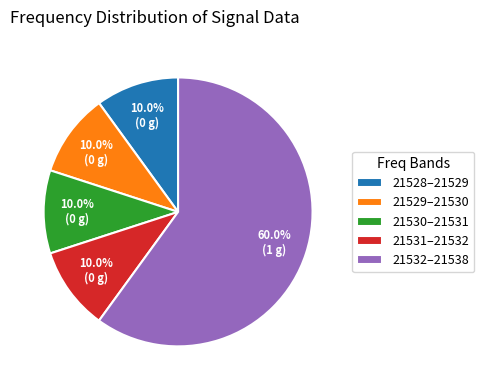

What portion of the pie excludes 21531–21532?

90.0%